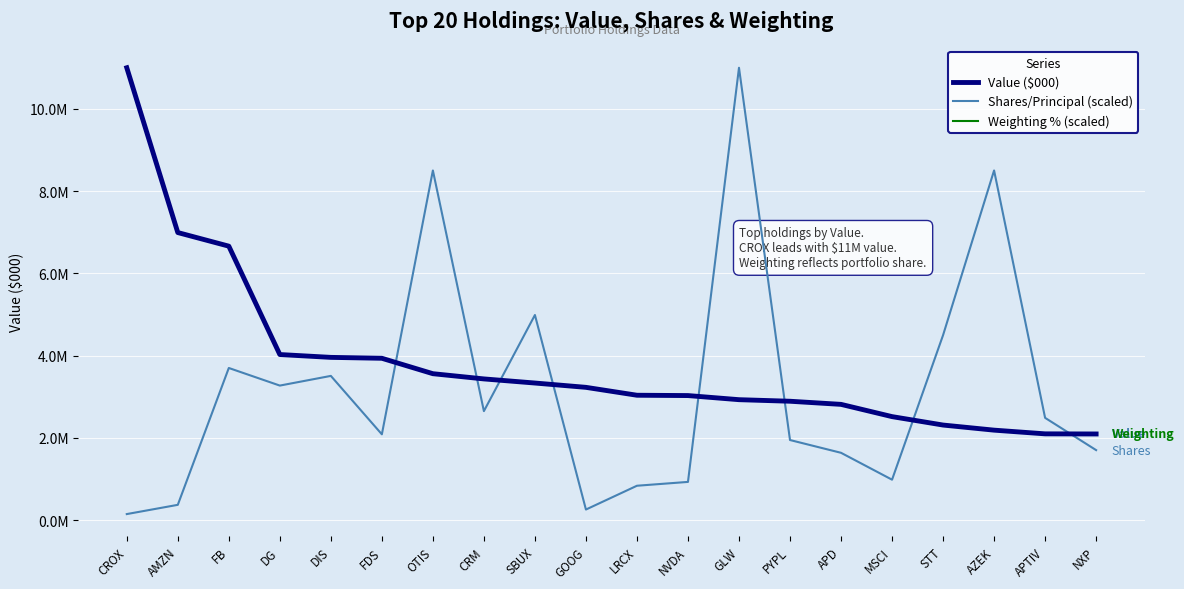

Which series ends up on top after the final intersection of Weighting % (scaled) and Shares/Principal (scaled)?

Weighting % (scaled)